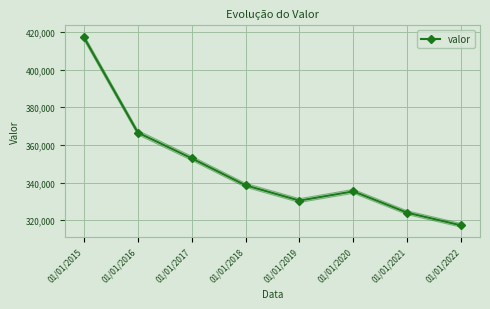

True or false: the data has more than 1 interior local peaks.

False